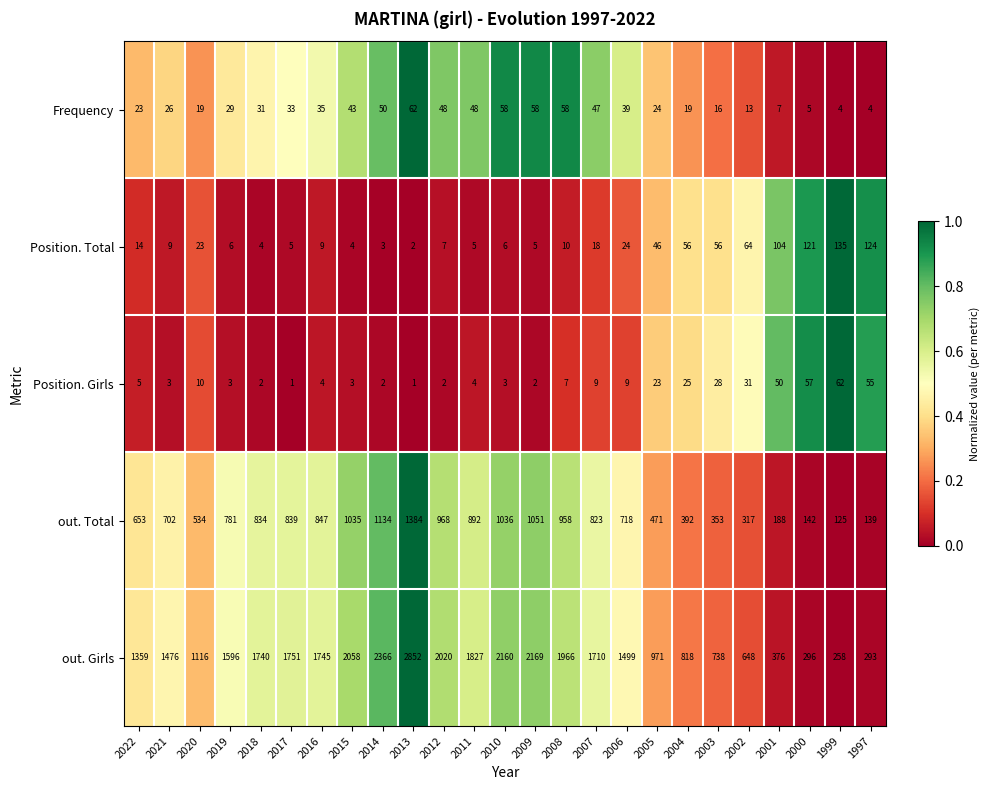

How many categories are shown in the chart?

25